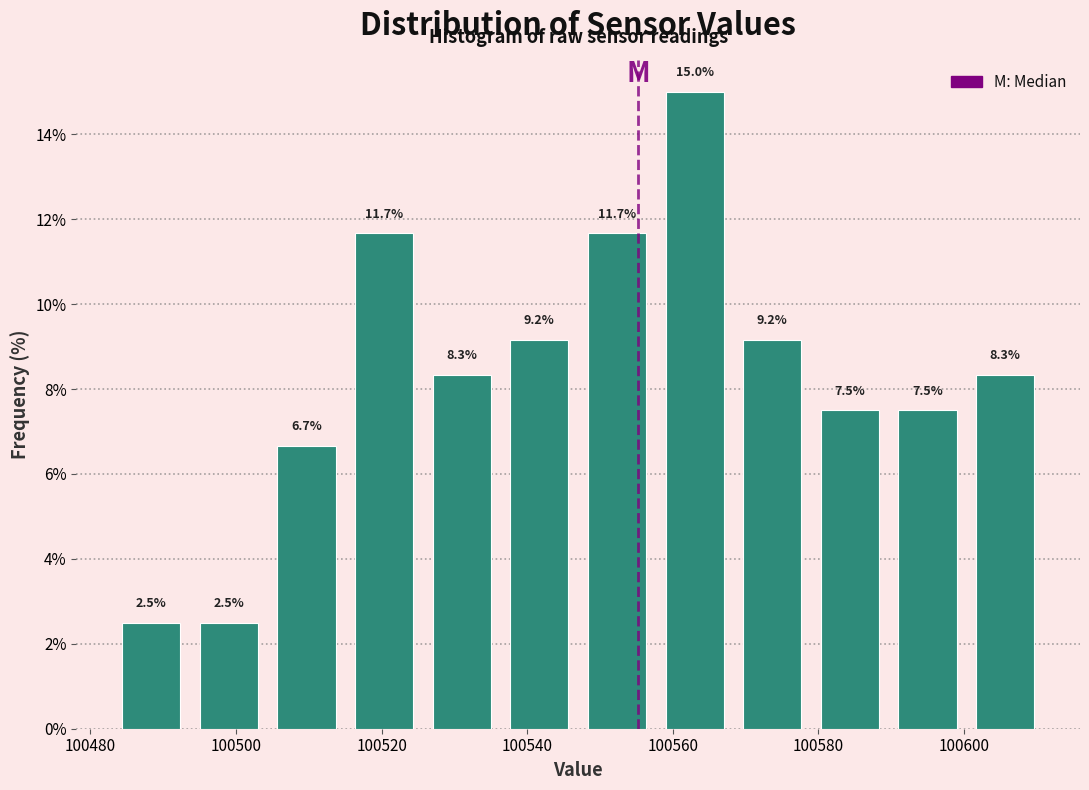

Reading left to right, list every bar in this chart as the range it spans on the x-axis followed by its height. The bar edges are not printed on the chart, so give them approximately, as read against the axis.

100484 to 100494: 2.5
100494 to 100504: 2.5
100504 to 100516: 6.7
100516 to 100526: 11.7
100526 to 100536: 8.3
100536 to 100548: 9.2
100548 to 100558: 11.7
100558 to 100568: 15.0
100568 to 100580: 9.2
100580 to 100590: 7.5
100590 to 100600: 7.5
100600 to 100612: 8.3